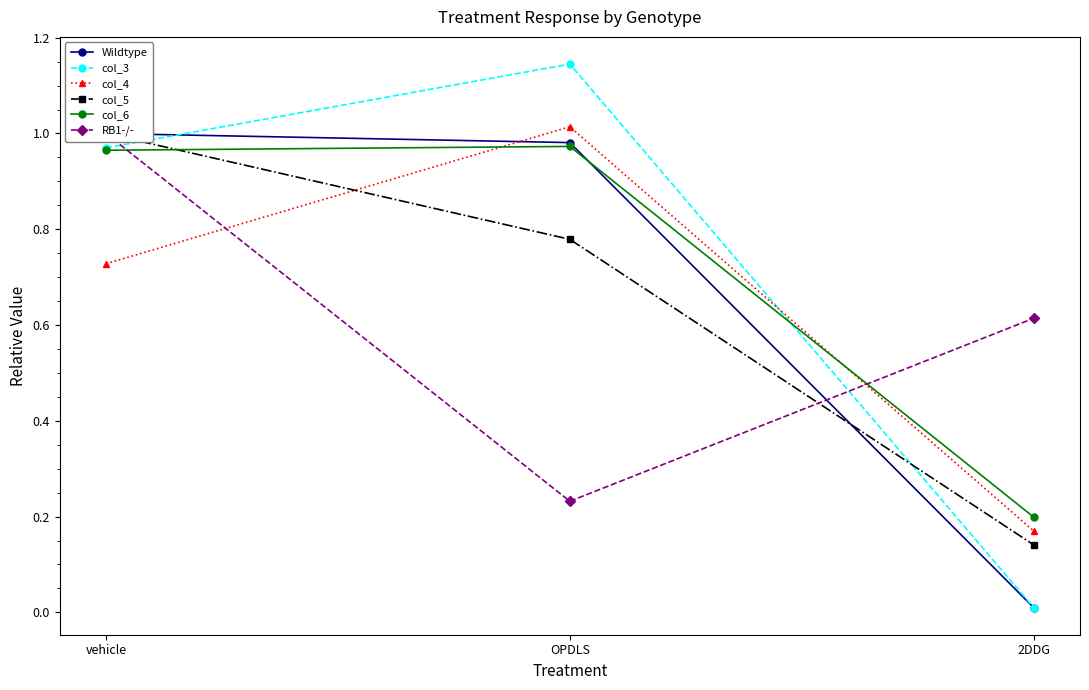

List the series in order of their peak value, lowest first.

col_6, Wildtype, col_5, RB1-/-, col_4, col_3